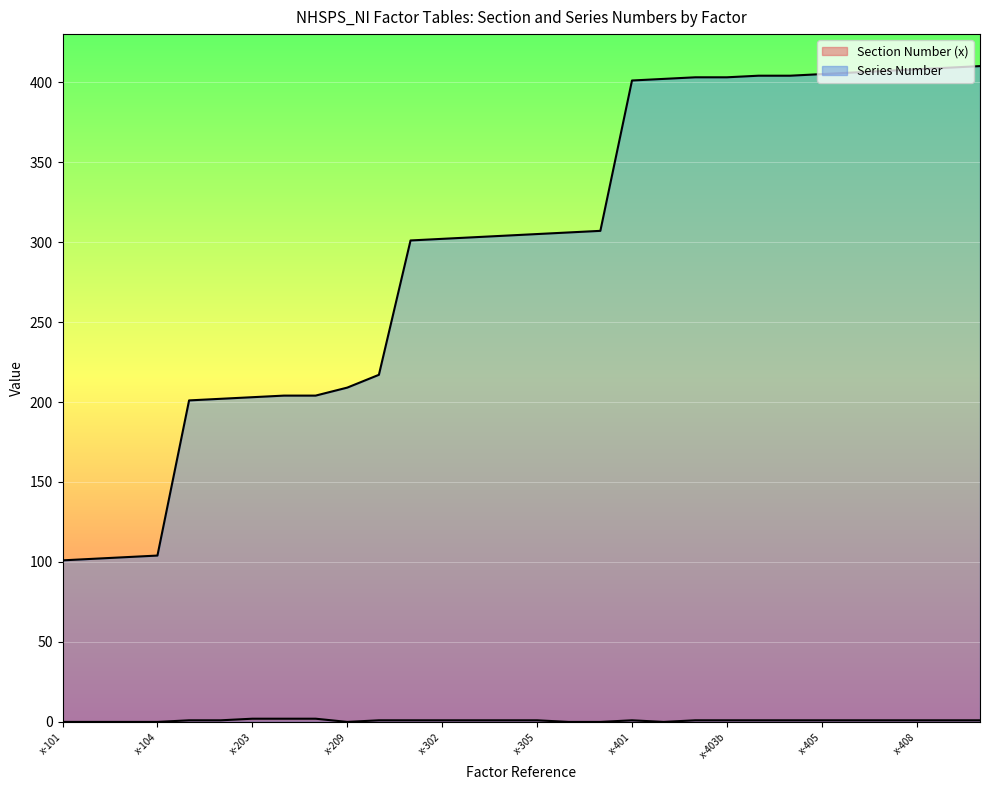

True or false: Section Number (x) has a value of 0 at x-402.

True